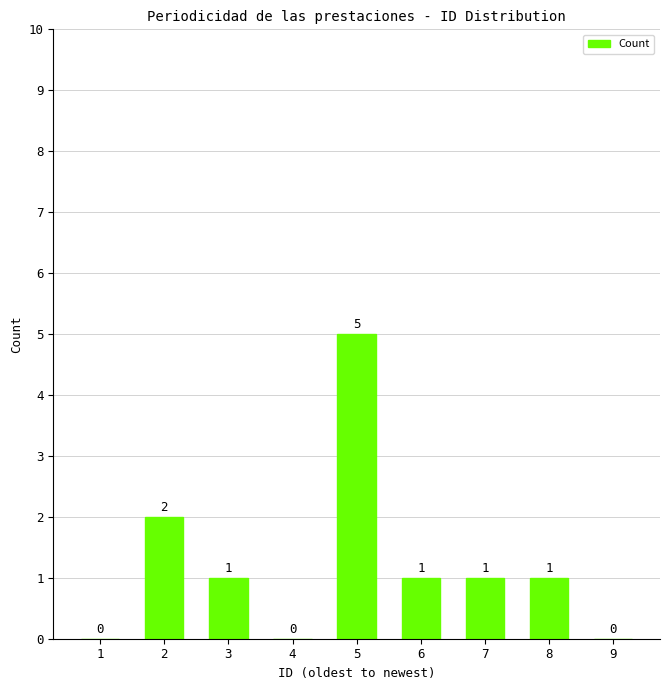

Which category has the highest value across all series?

5